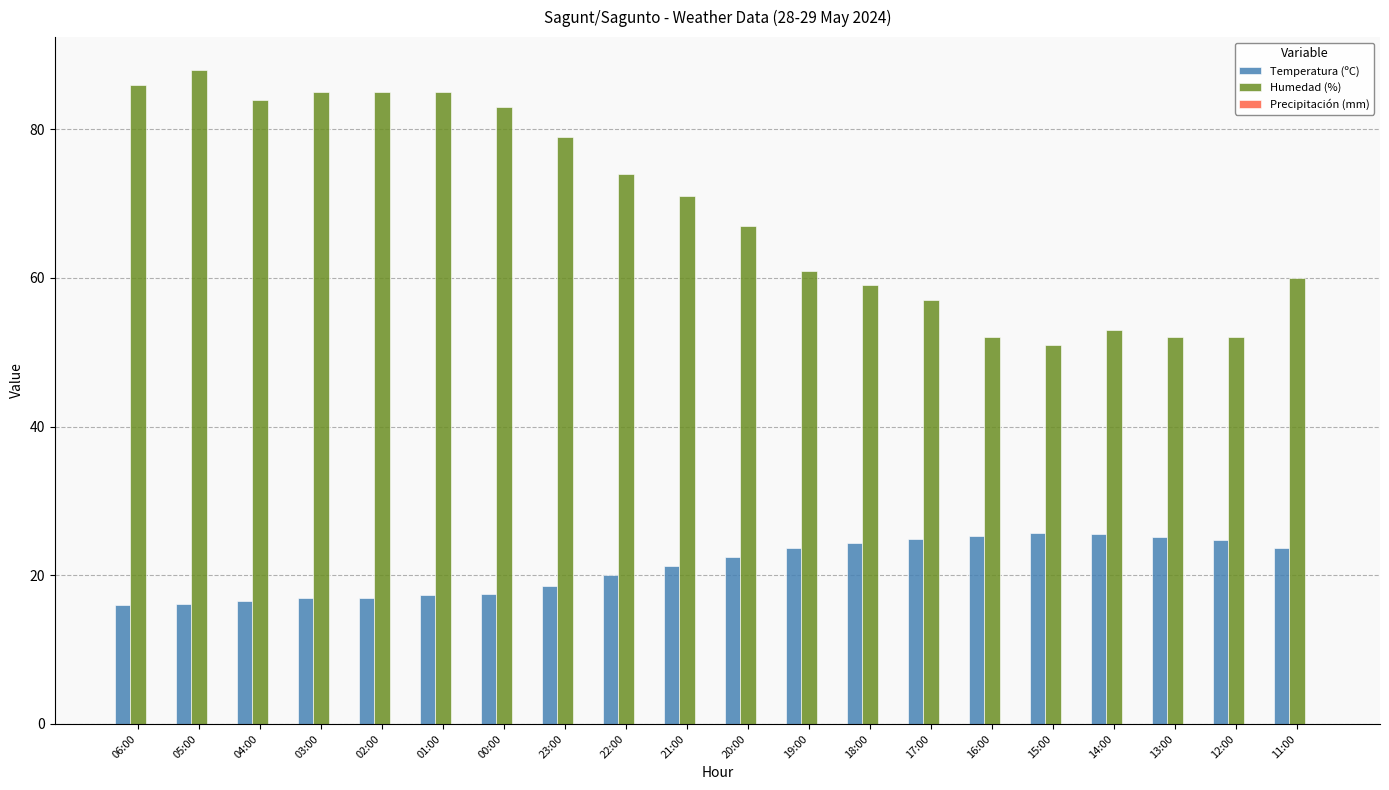

What is the total value across all series at 20:00?

89.5